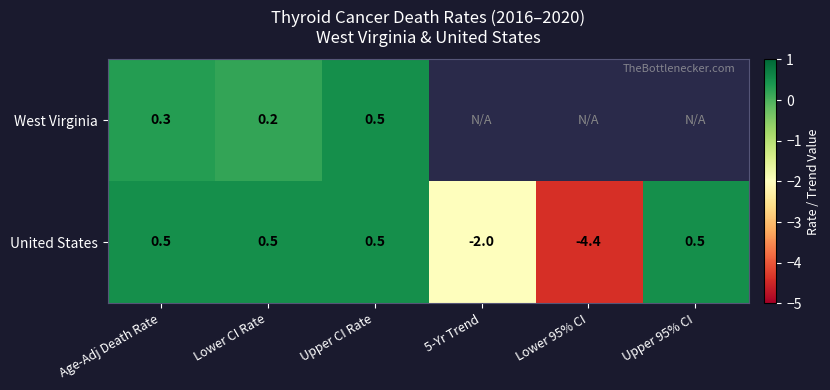

What is the total value across all series at Age-Adj Death Rate?

0.8